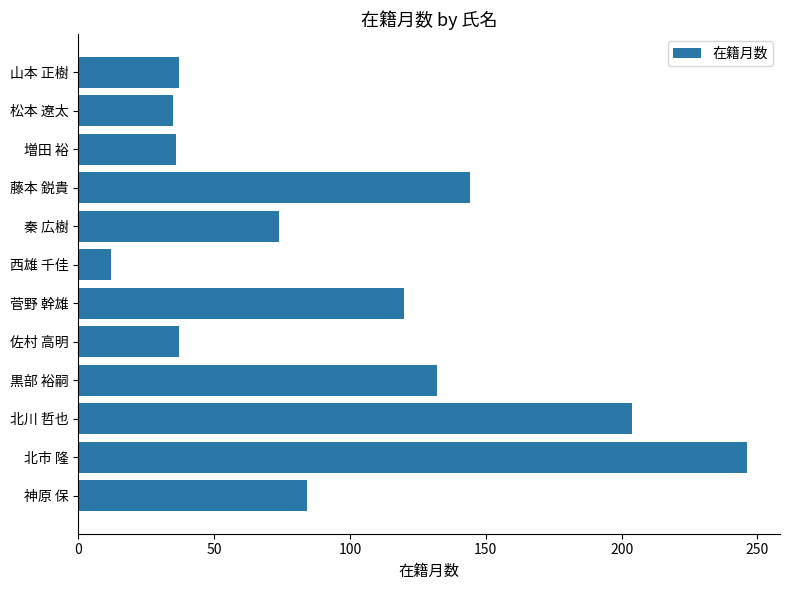

The chart shows a value of 10 at 山本 正樹. True or false?

False